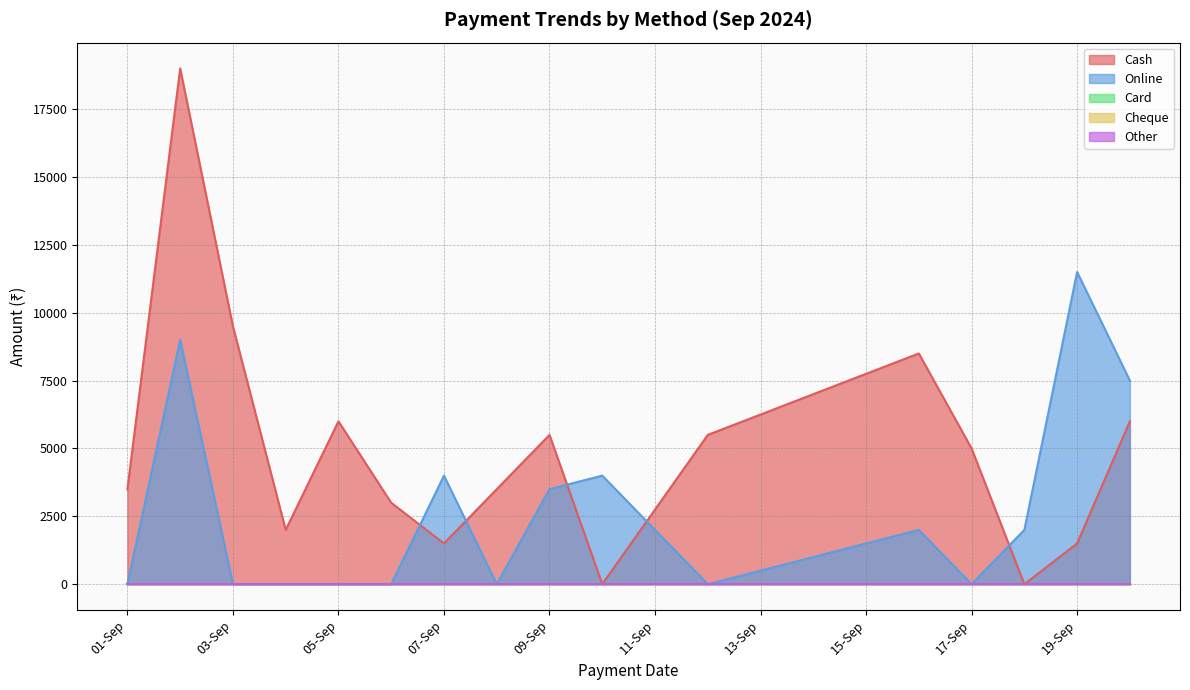

Does the chart have visible grid lines?

Yes